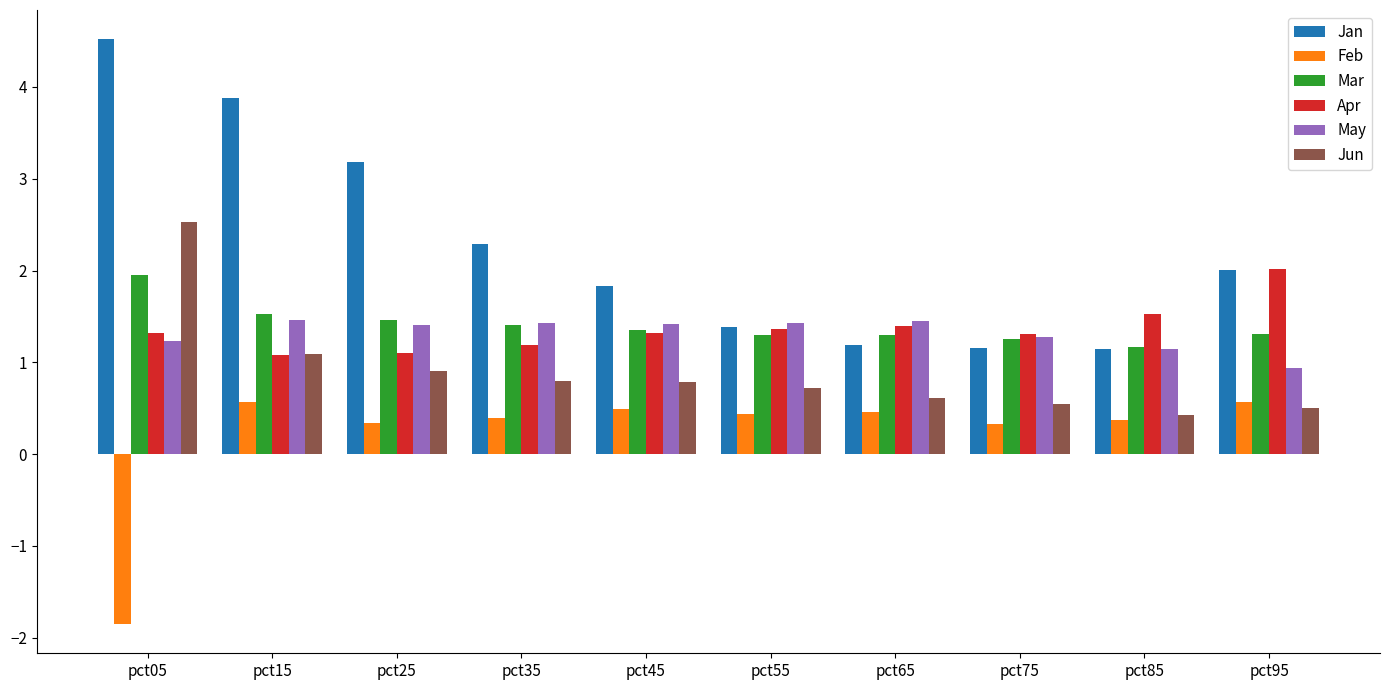

Which series has the widest spread of values?

Jan